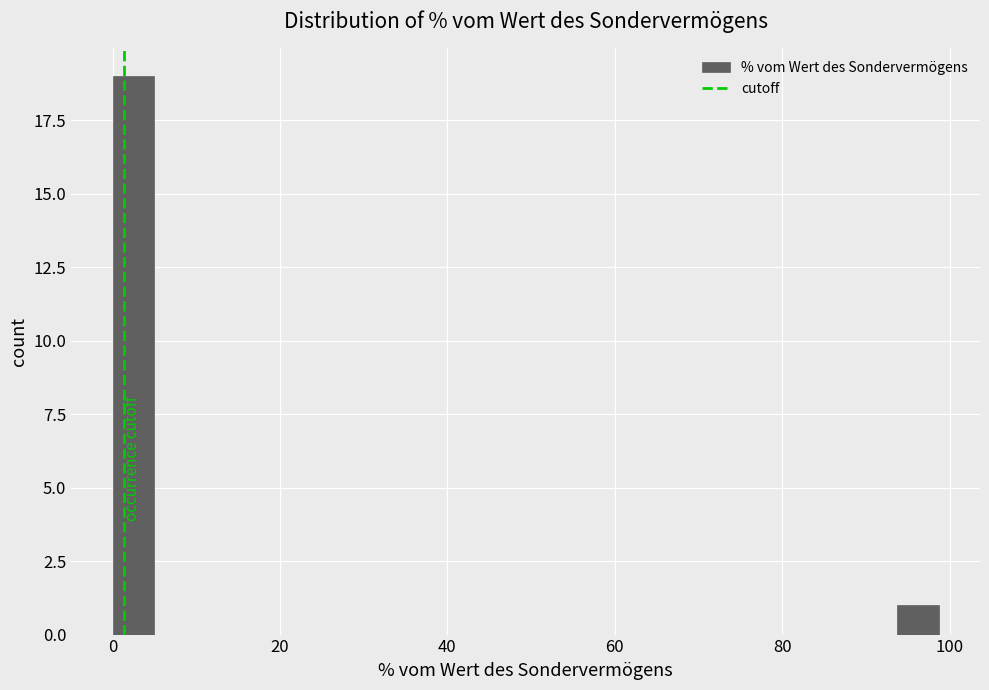

Around what value on the x-axis is the tallest bar? Give the approximate position of its centre, as read against the axis.

2